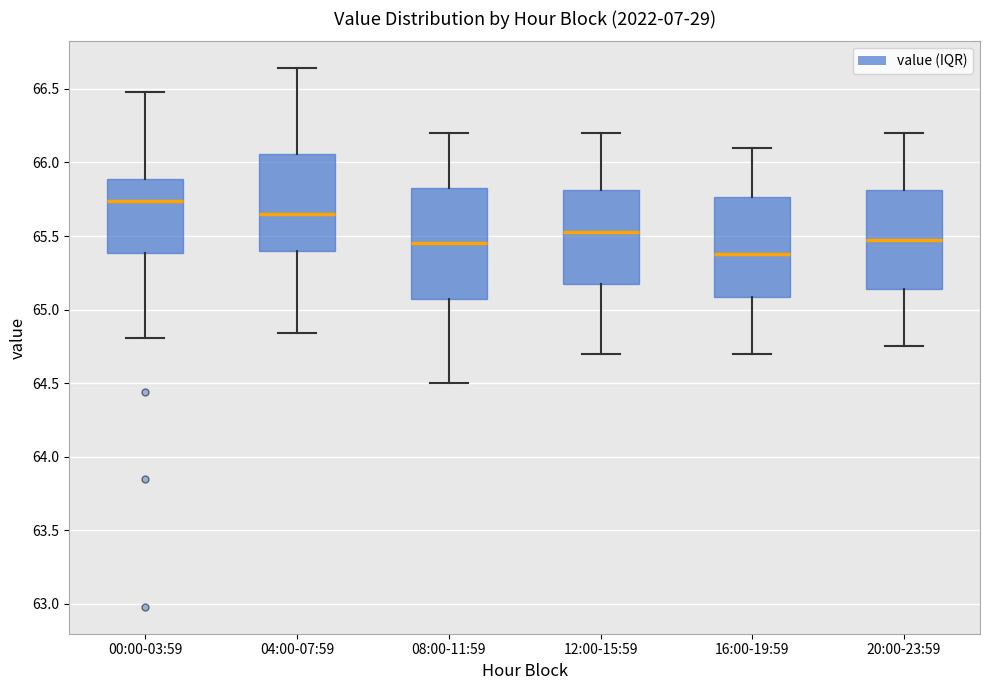

Reading left to right, read every box against the y-axis: the position of its median line, the range the box covers, and the ends of its whiskers. The values are not printed on the chart, so give them approximately, as read against the axis.

00:00-03:59: median 65.75, box 65.40 to 65.90, whiskers 64.80 to 66.50
04:00-07:59: median 65.65, box 65.40 to 66.05, whiskers 64.85 to 66.65
08:00-11:59: median 65.45, box 65.10 to 65.85, whiskers 64.50 to 66.20
12:00-15:59: median 65.55, box 65.20 to 65.80, whiskers 64.70 to 66.20
16:00-19:59: median 65.40, box 65.10 to 65.75, whiskers 64.70 to 66.10
20:00-23:59: median 65.50, box 65.15 to 65.80, whiskers 64.75 to 66.20